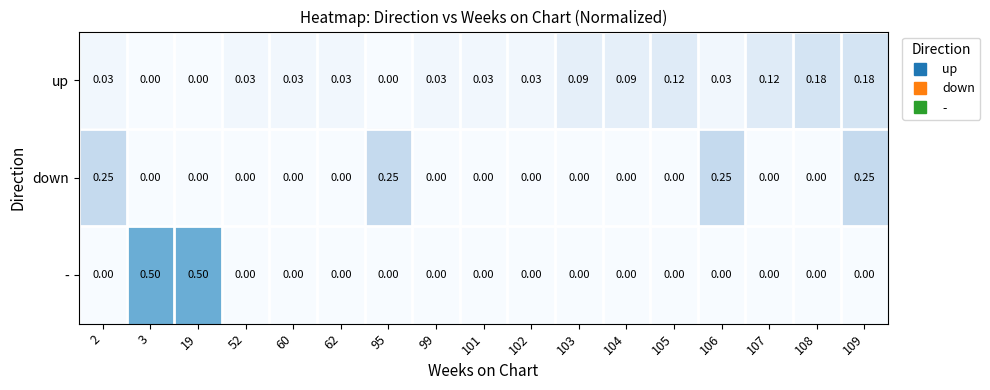

Which series has the widest spread of values?

-